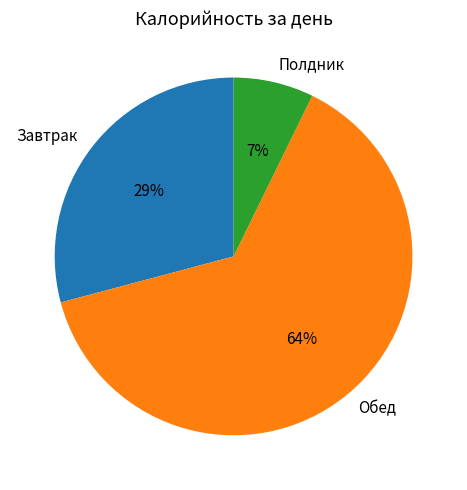

Rank the categories by value from lowest to highest.

Полдник, Завтрак, Обед